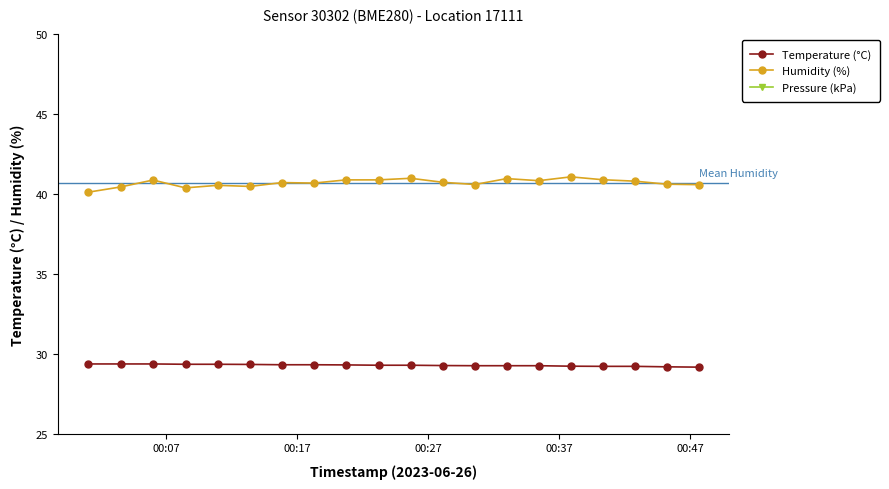

True or false: Humidity (%) has more than 1 points higher than both neighbors.

True